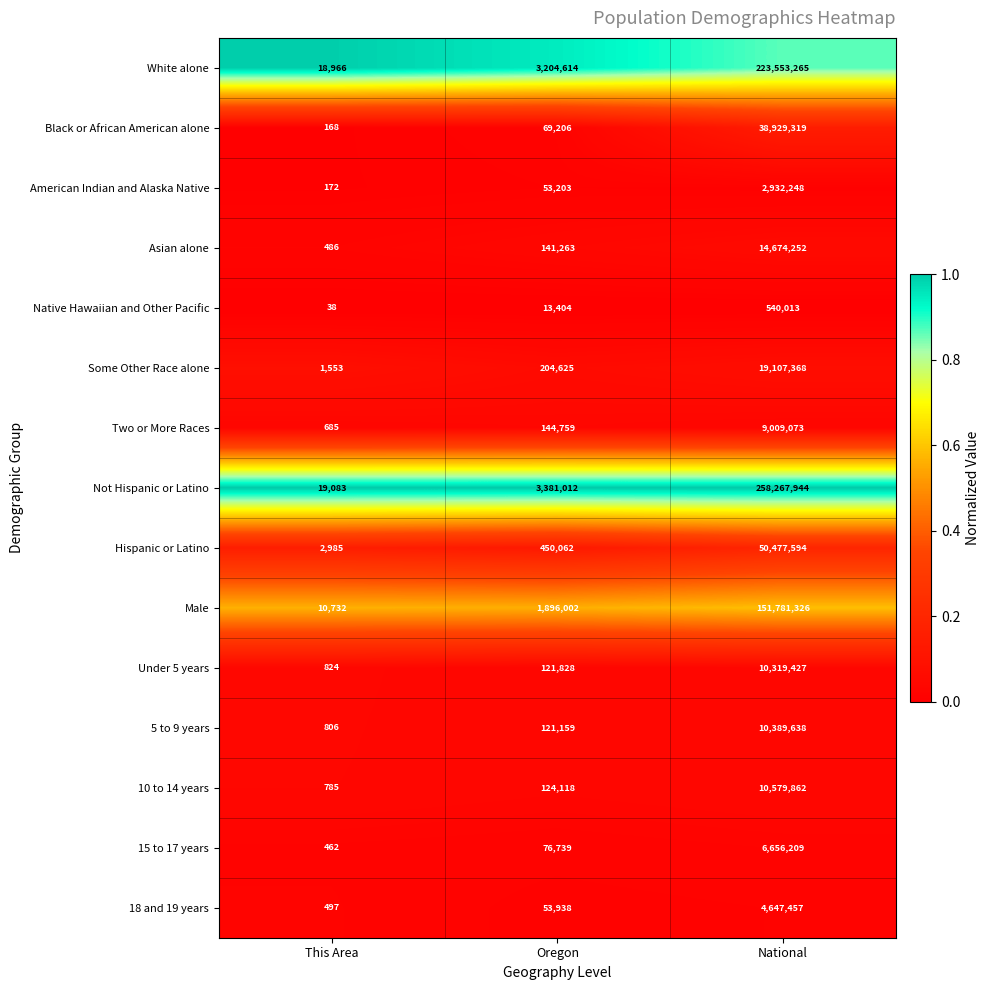

Between Oregon and National, which series saw the biggest shift?

Not Hispanic or Latino